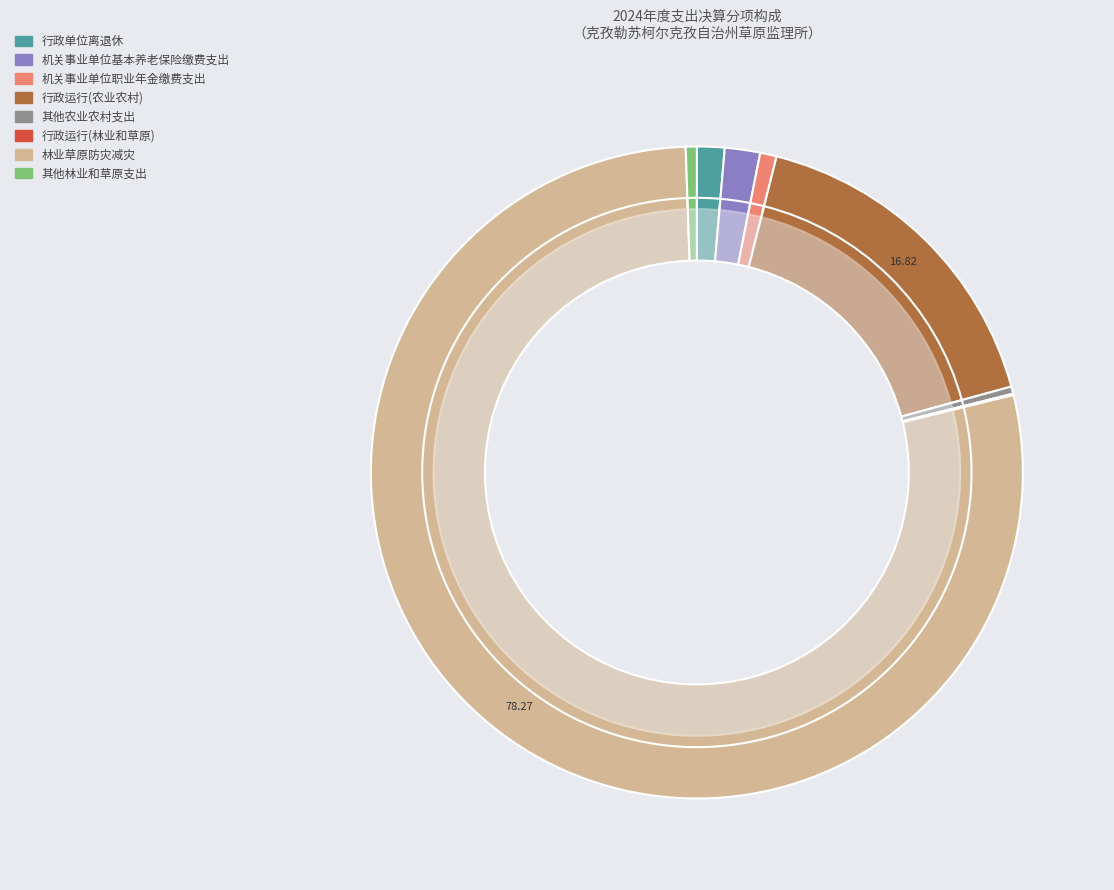

How many slices are in this pie chart?

8